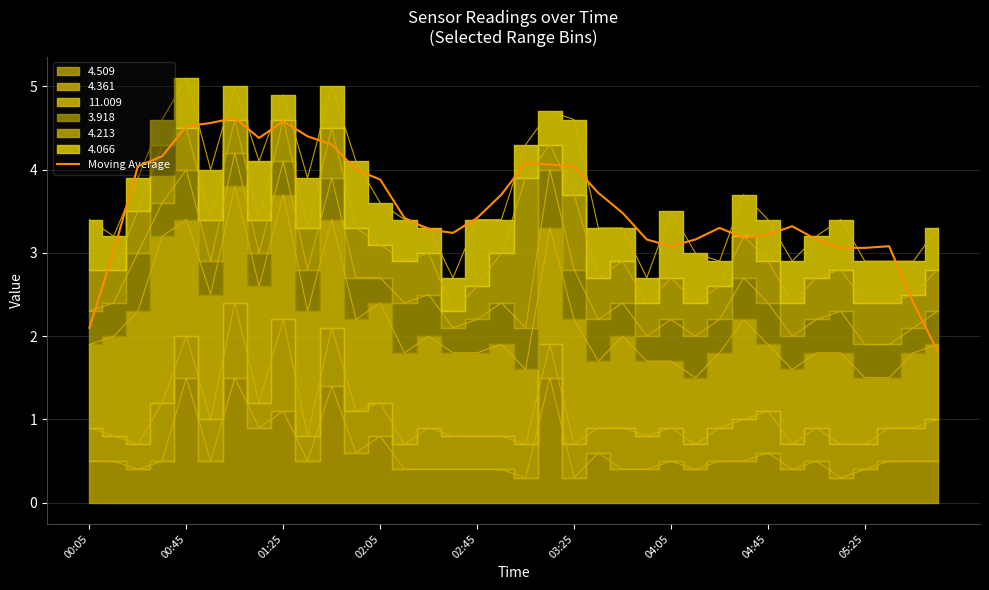

The value of Moving Average at 02:05 is 3.9. True or false?

True